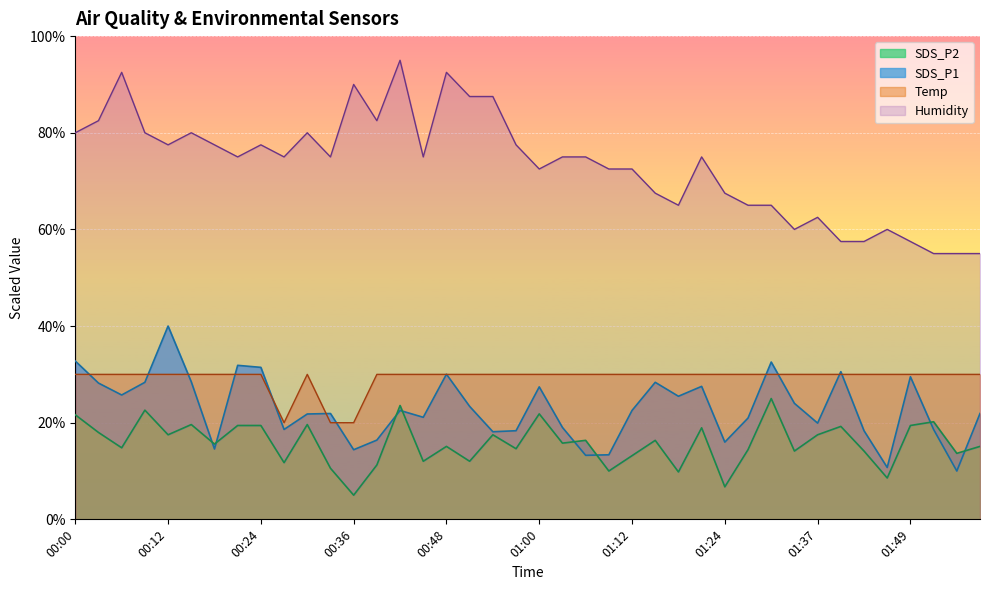

Where does the Humidity series first go above 75?

00:00